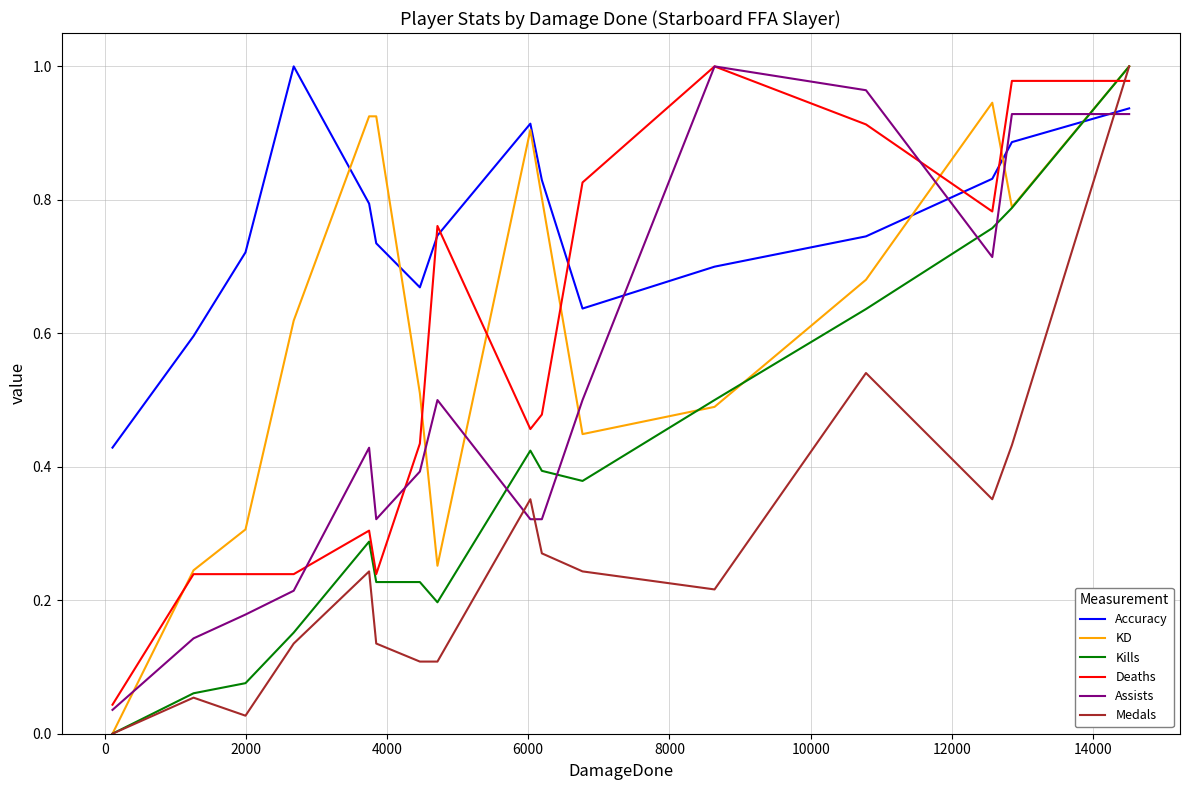

Which series has the largest total across all categories?

Accuracy